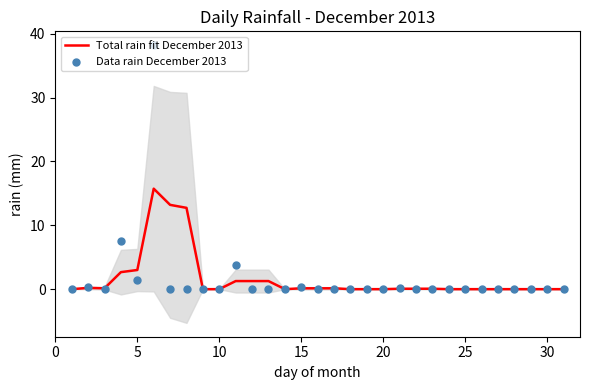

At how many categories does at least one series exceed 13?

2